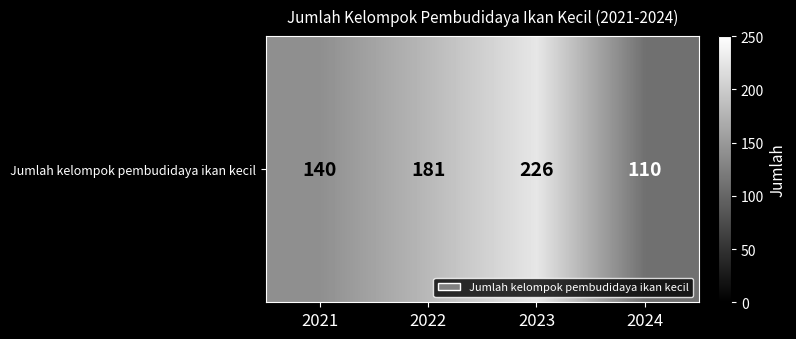

Approximately how many times larger is the value at 2024 compared to 2021?

0.8